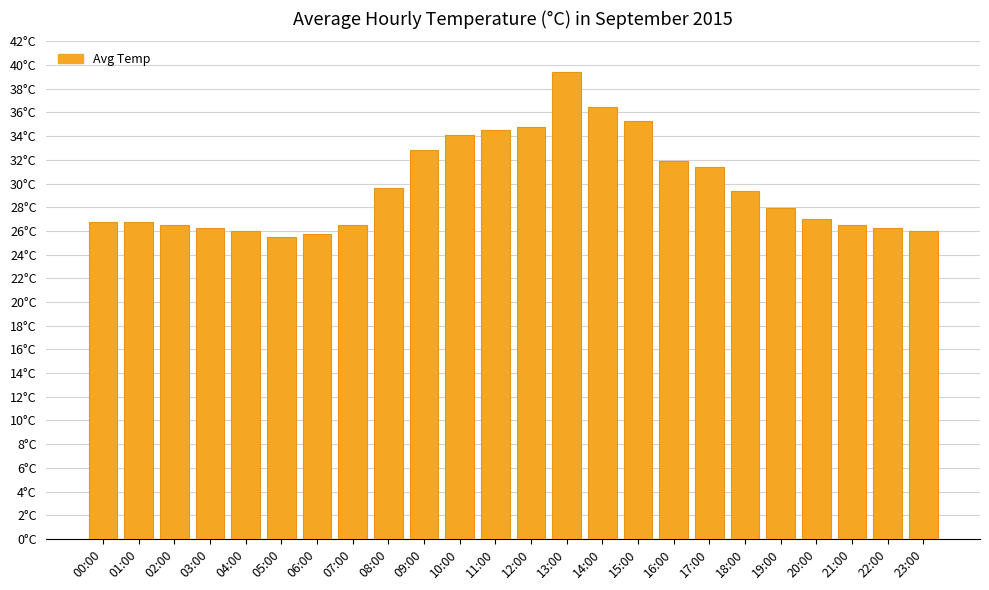

Where is the data nearest to the value 32?

16:00